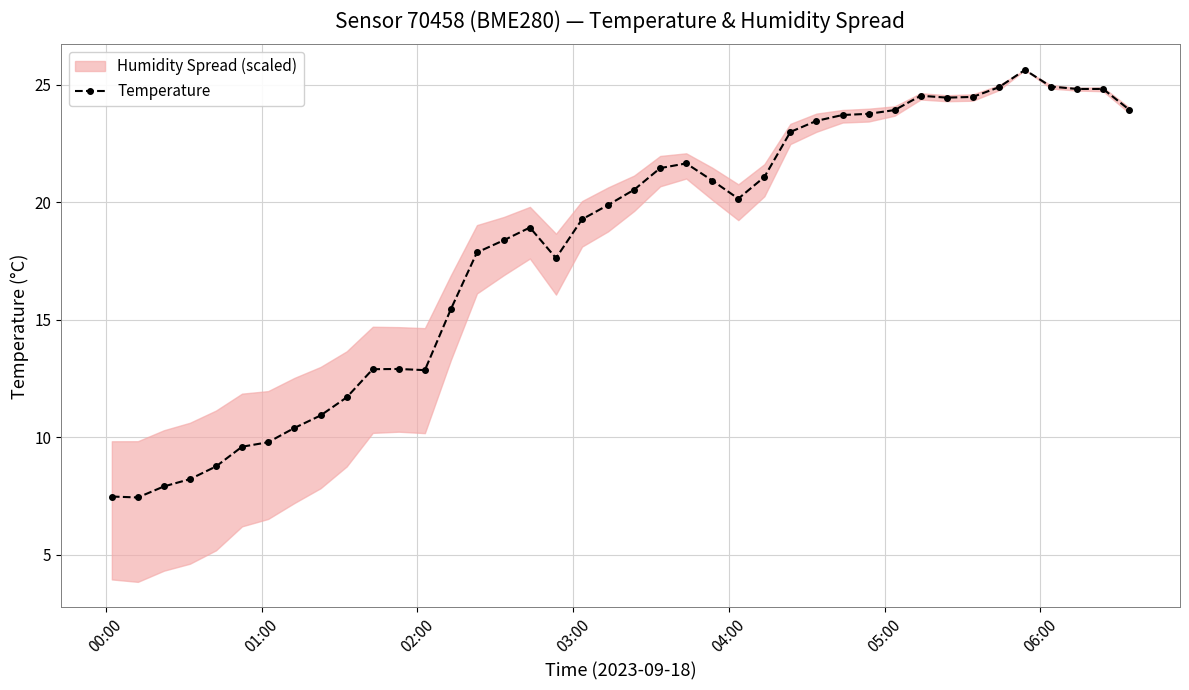

What is the value of the Temperature point at the 17th from the left?

18.9